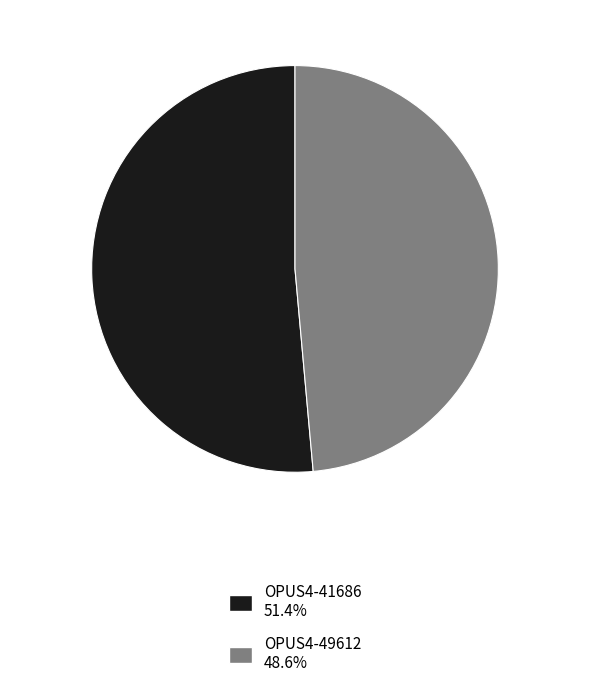

Does OPUS4-41686 represent more than half of the total?

Yes